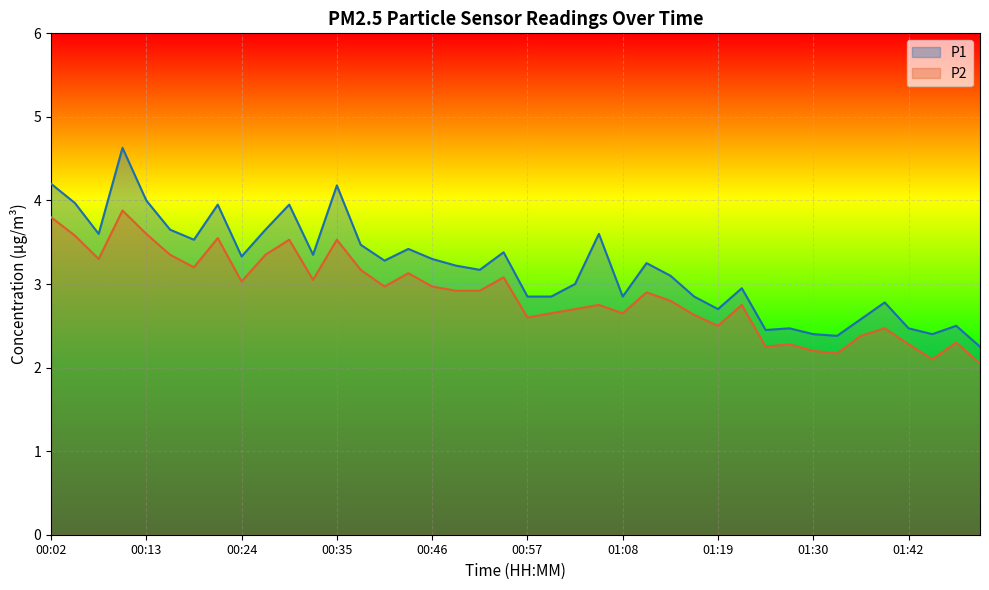

Reading left to right, what are all the values shown in this chart?

P1: 00:02=4.2	00:05=4.0	00:07=3.6	00:10=4.6	00:13=4.0	00:16=3.6	00:18=3.5	00:21=4.0	00:24=3.3	00:27=3.6	00:29=4.0	00:32=3.4	00:35=4.2	00:38=3.5	00:41=3.3	00:43=3.4	00:46=3.3	00:49=3.2	00:52=3.2	00:54=3.4	00:57=2.9	01:00=2.9	01:03=3.0	01:05=3.6	01:08=2.9	01:11=3.2	01:14=3.1	01:17=2.9	01:19=2.7	01:22=3.0	01:25=2.5	01:28=2.5	01:30=2.4	01:33=2.4	01:36=2.6	01:39=2.8	01:42=2.5	01:45=2.4	01:47=2.5	01:50=2.2
P2: 00:02=3.8	00:05=3.6	00:07=3.3	00:10=3.9	00:13=3.6	00:16=3.4	00:18=3.2	00:21=3.5	00:24=3.0	00:27=3.4	00:29=3.5	00:32=3.0	00:35=3.5	00:38=3.2	00:41=3.0	00:43=3.1	00:46=3.0	00:49=2.9	00:52=2.9	00:54=3.1	00:57=2.6	01:00=2.6	01:03=2.7	01:05=2.8	01:08=2.6	01:11=2.9	01:14=2.8	01:17=2.6	01:19=2.5	01:22=2.8	01:25=2.2	01:28=2.3	01:30=2.2	01:33=2.2	01:36=2.4	01:39=2.5	01:42=2.3	01:45=2.1	01:47=2.3	01:50=2.0